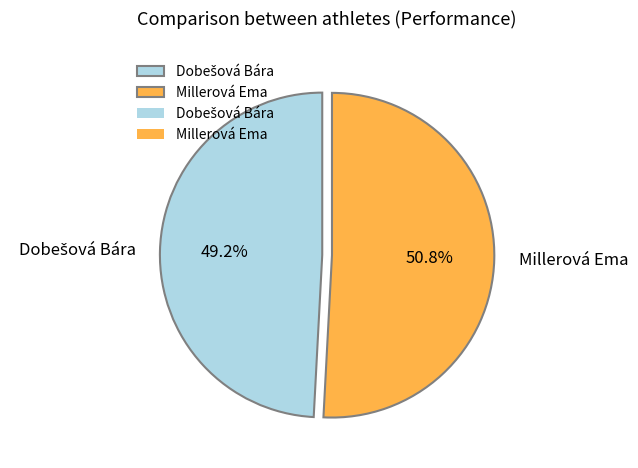

Does Millerová Ema represent more than half of the total?

Yes